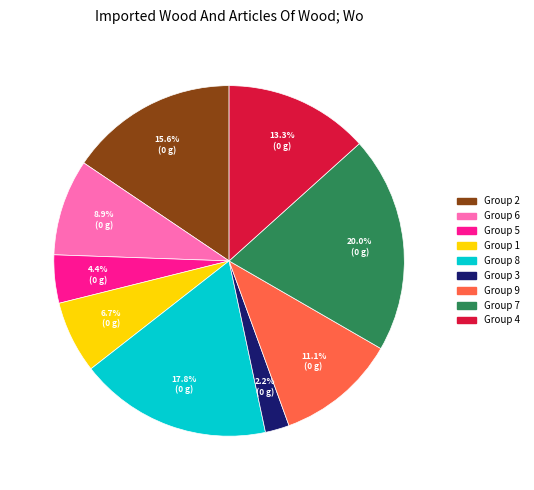

Is there any slice that represents more than half of the pie?

No